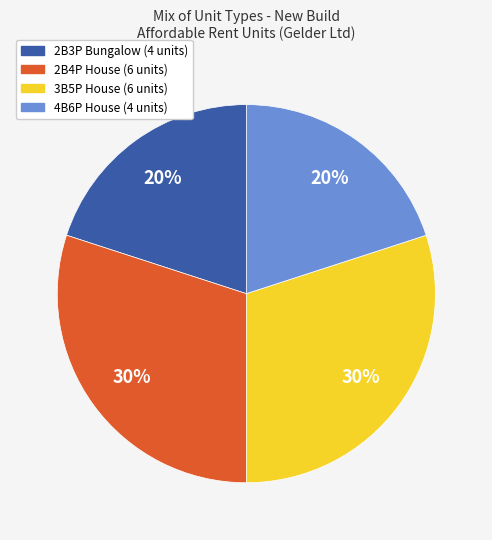

How many slices are in this pie chart?

4